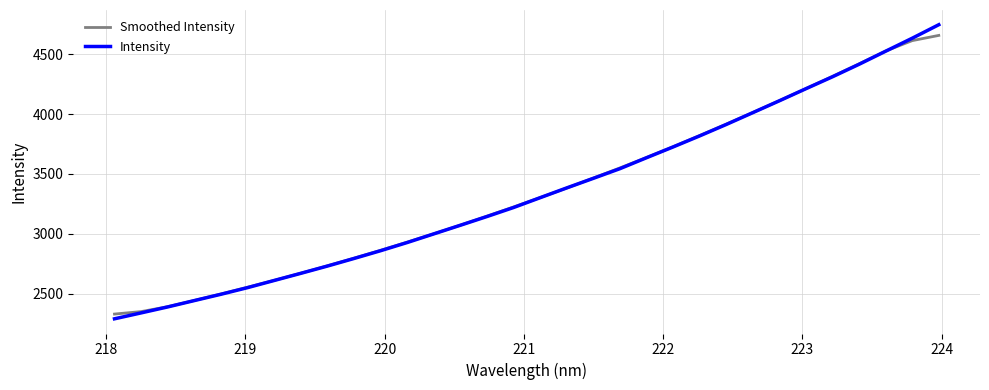

What is the difference between the maximum and second lowest values in the Smoothed Intensity series?

2304.1